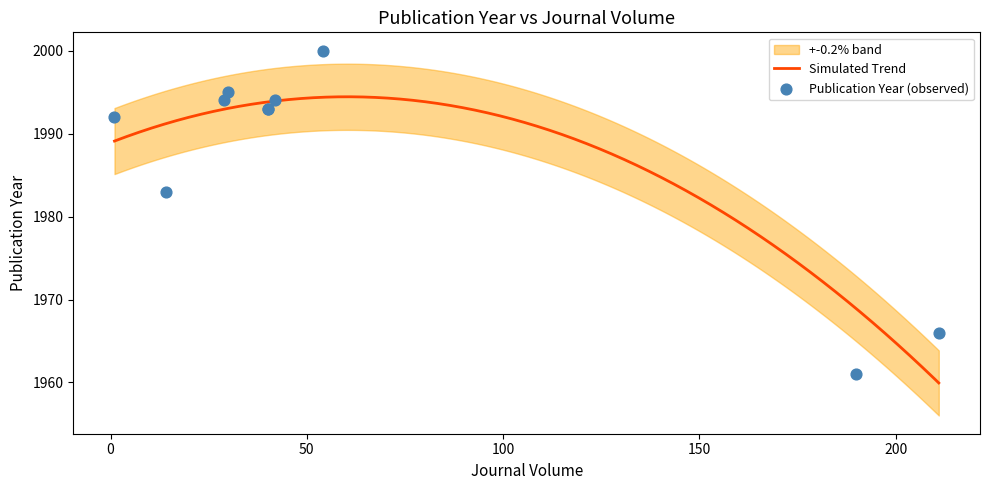

Which has a higher value, 1 or 40?

40